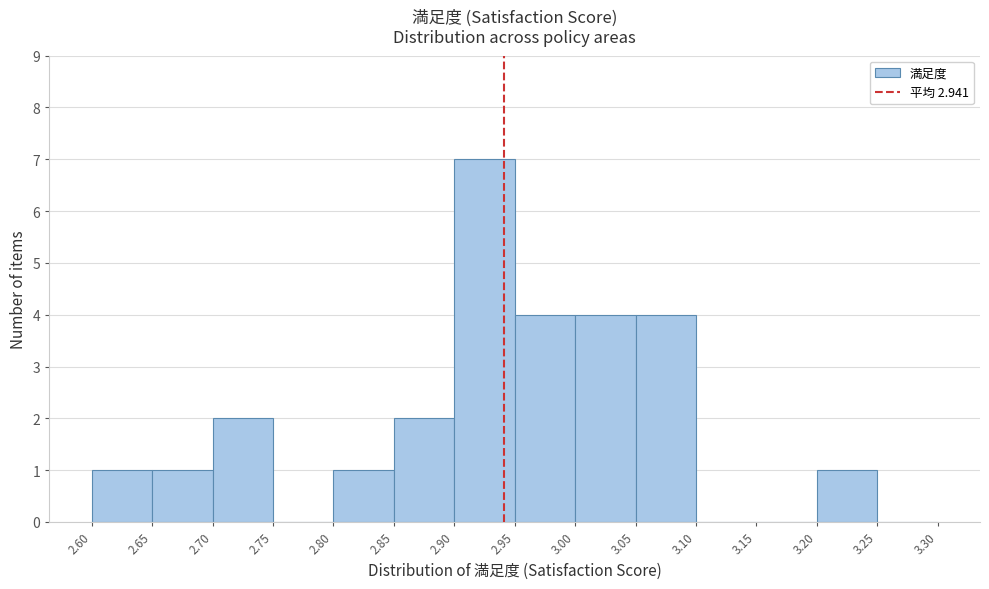

Over which range of the x-axis is the bar tallest?

2.90 to 2.95